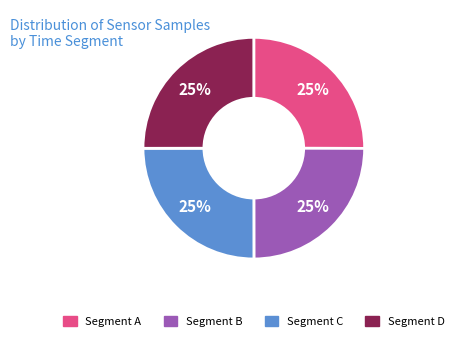

Is there any slice that represents more than half of the pie?

No